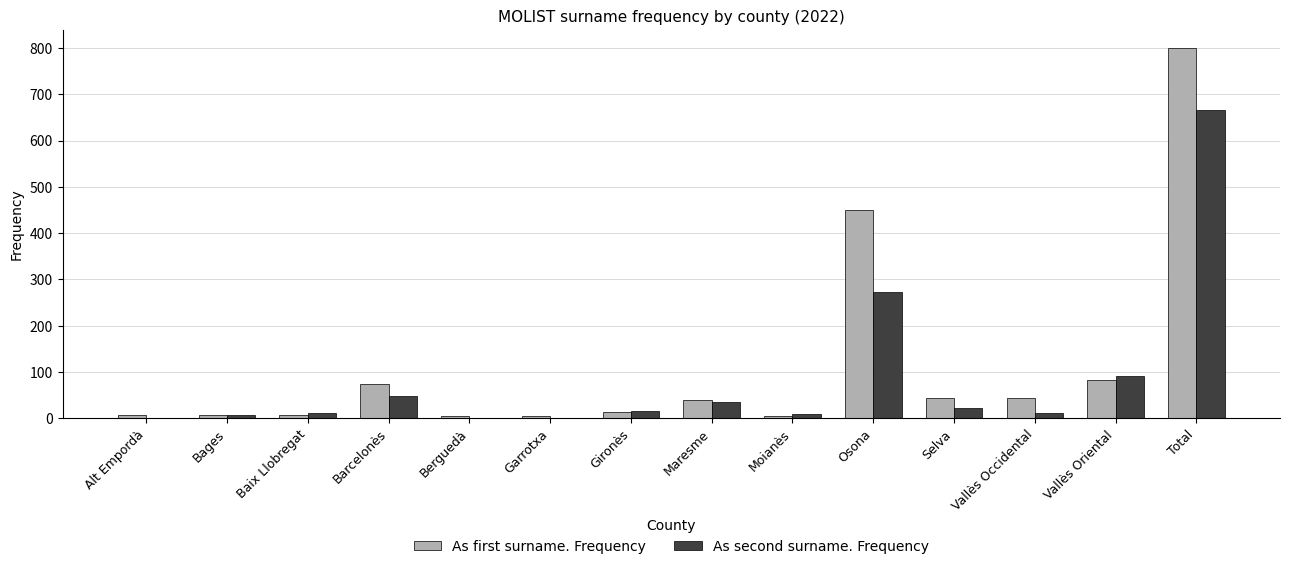

What is the total value across all series at Moianès?

13